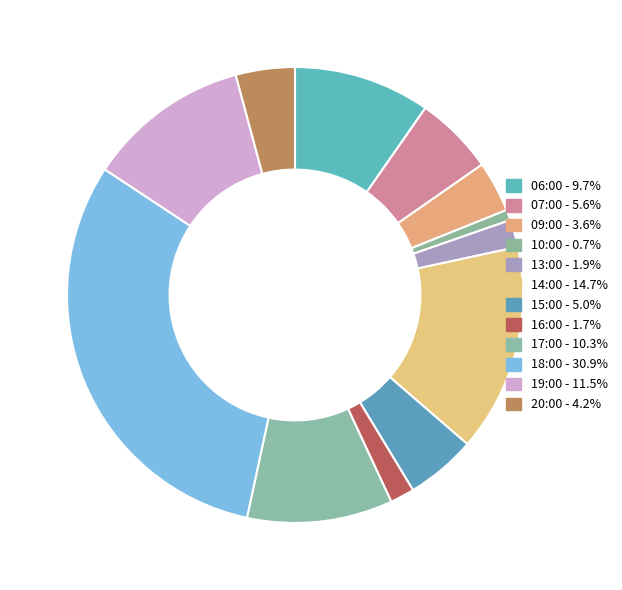

To the nearest percent, what portion does 07:00 represent?

6%